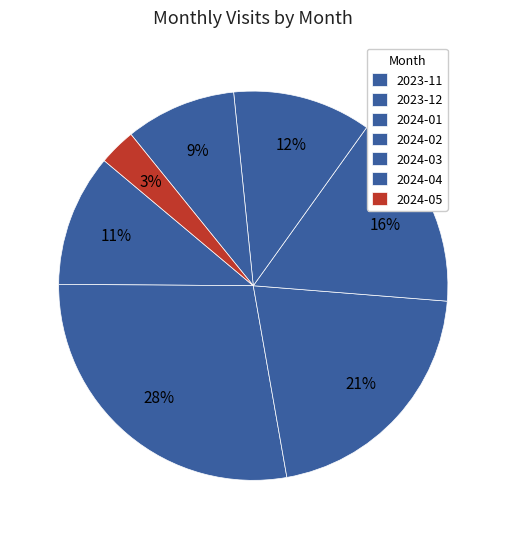

Which slice is the smallest?

2024-05